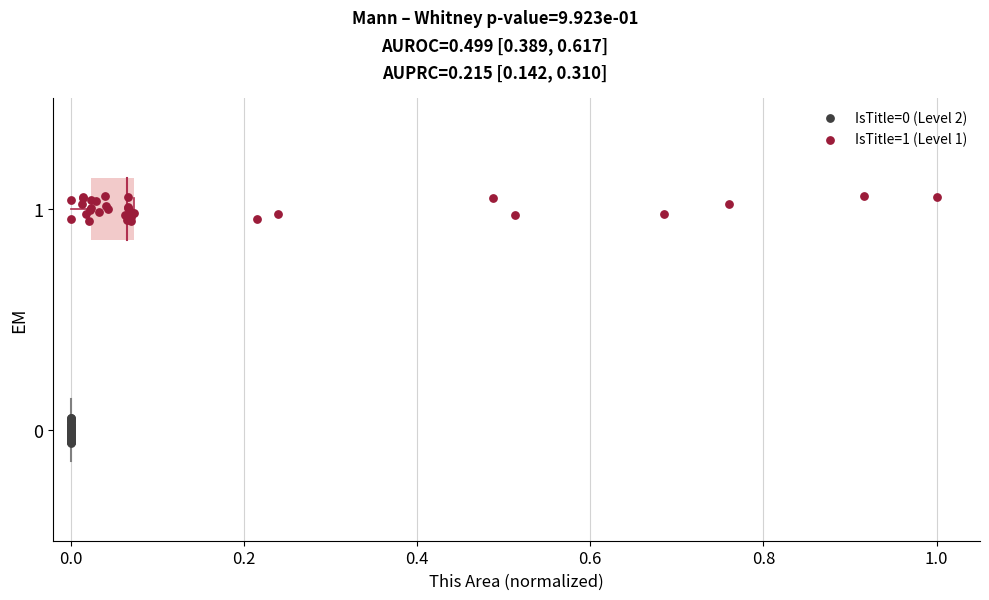

Which series contains the highest Y value?

IsTitle=1 (Level 1)